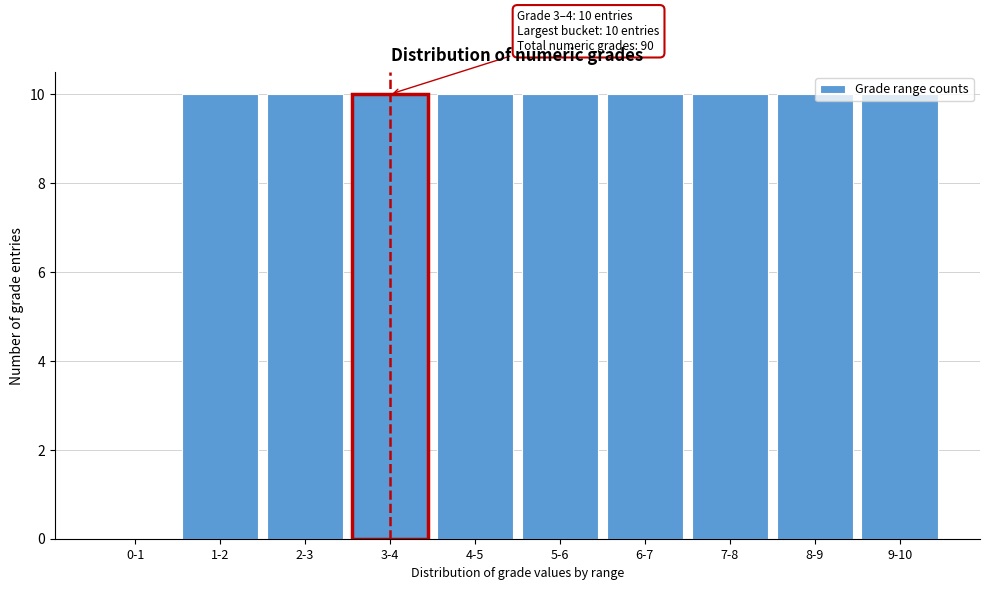

What is the sum of all values?

90